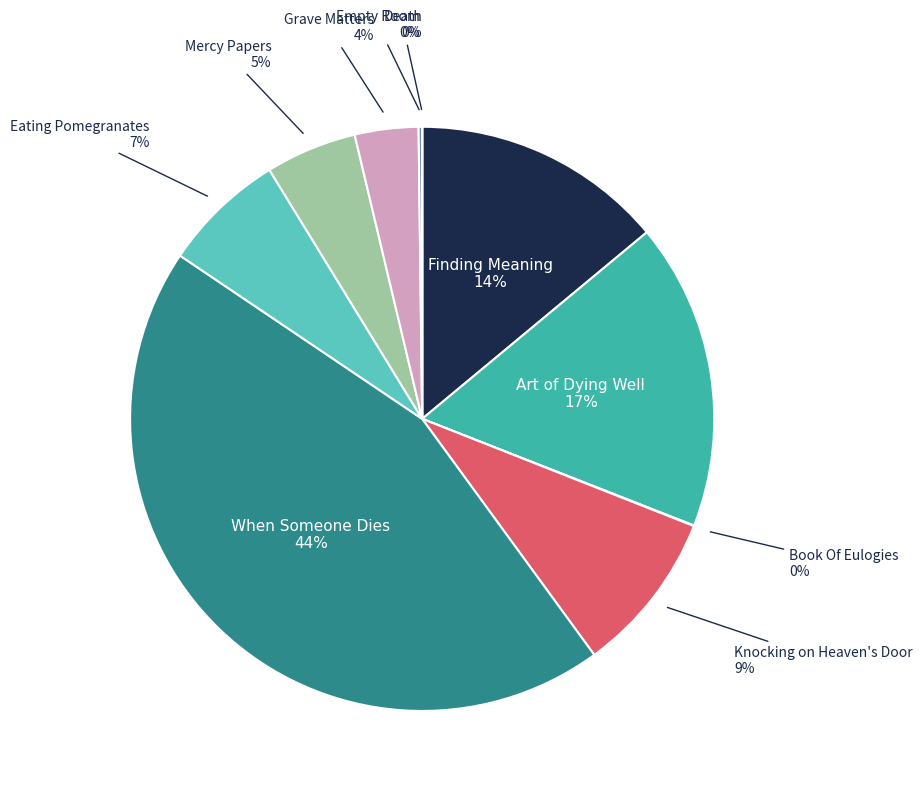

To the nearest percent, what is the difference between the largest and smallest slice percentages?

44%